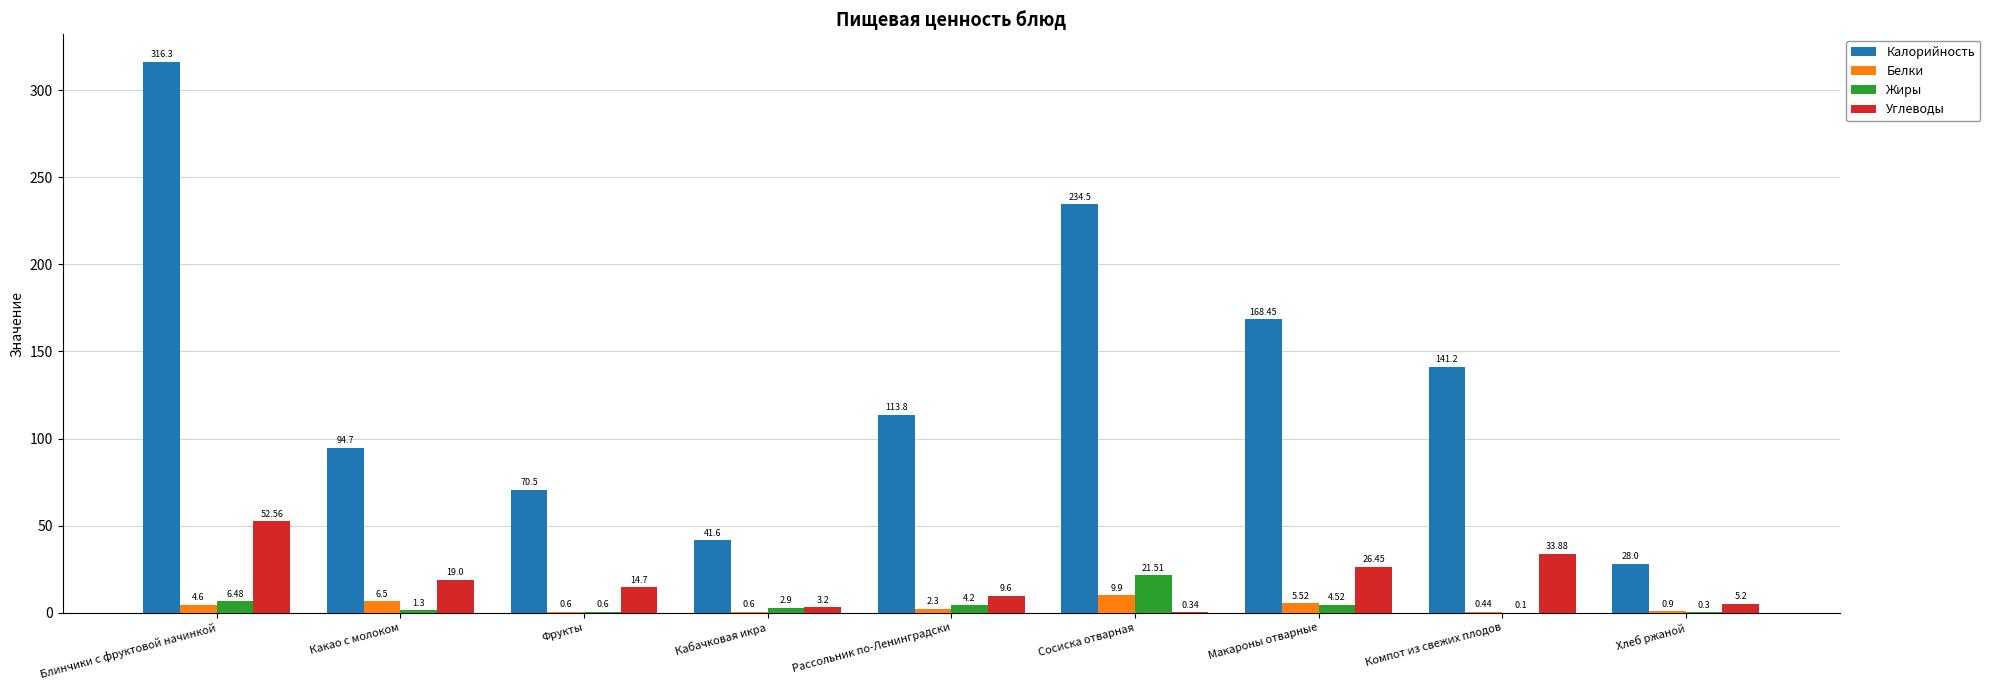

Which series has the largest range (max minus min)?

Калорийность